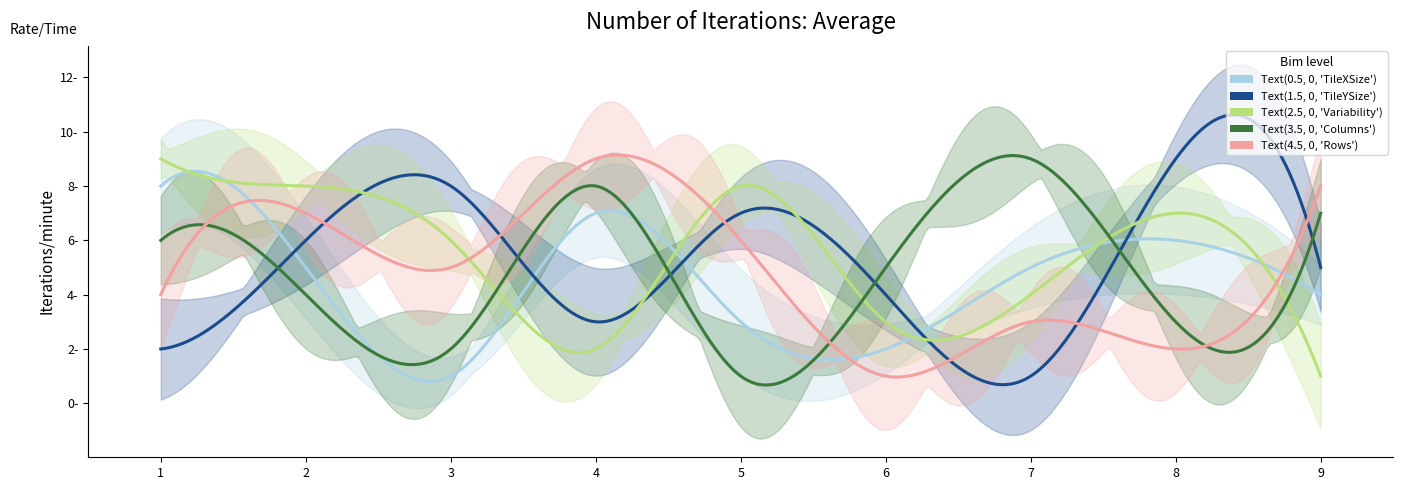

What is the value of the col_3 point at the 1st from the left?

6